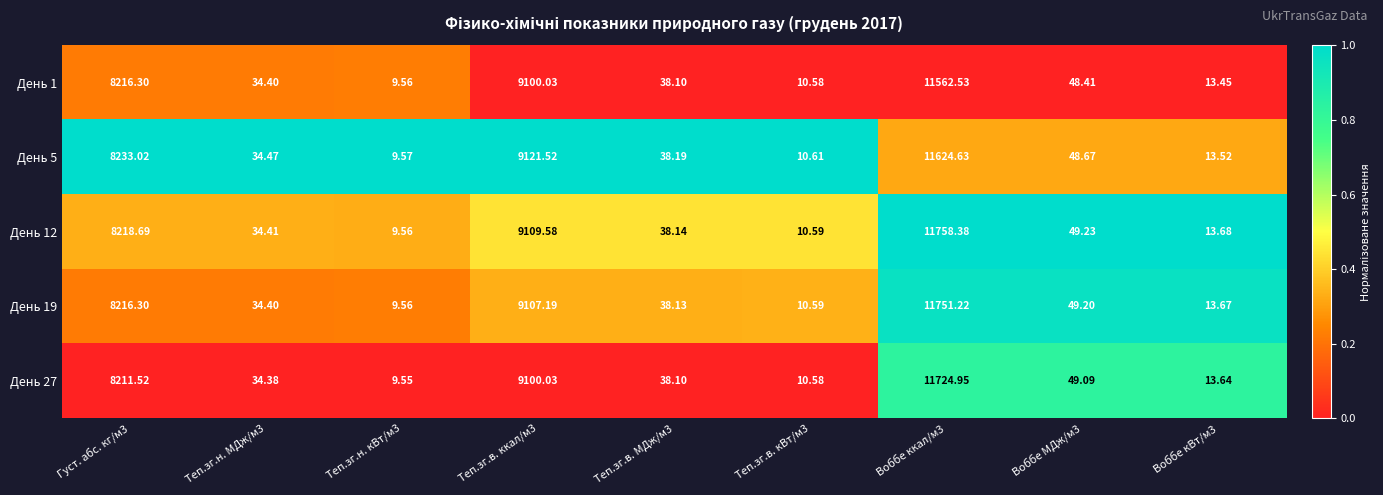

What is the maximum value shown in the chart?

11758.4